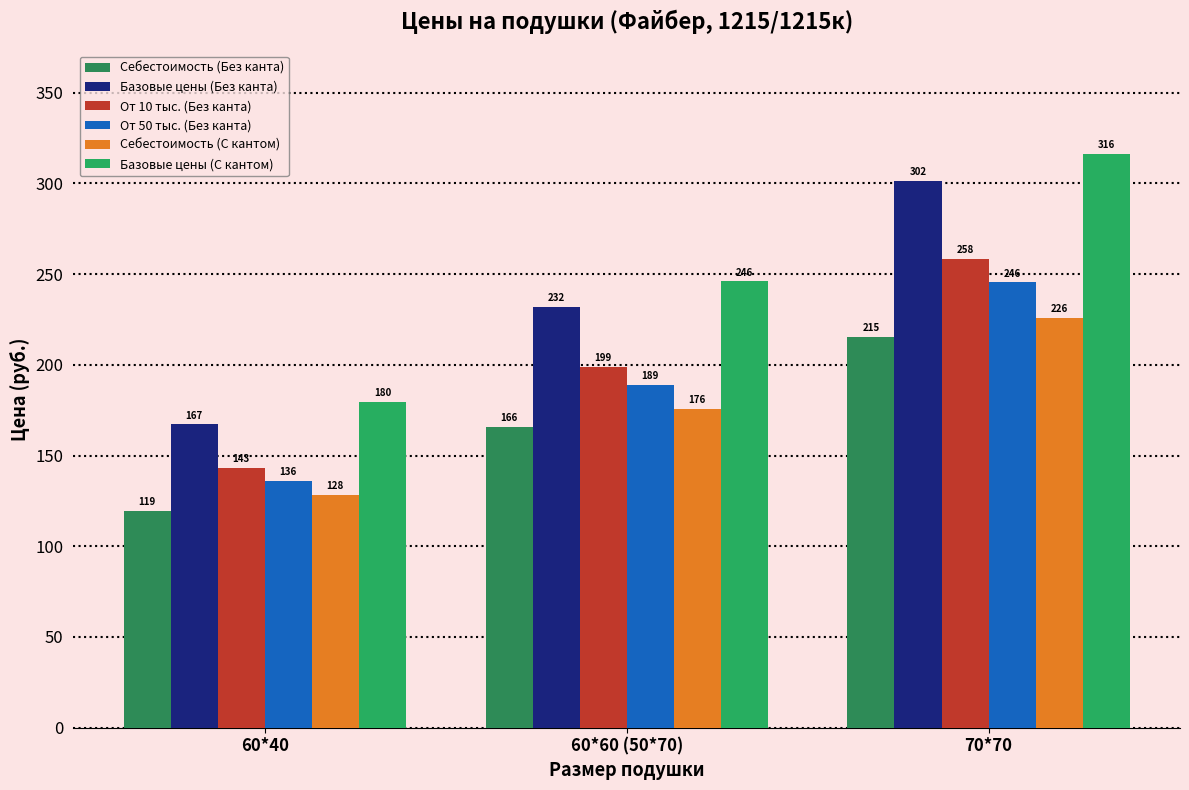

What position from the right is 70*70?

1